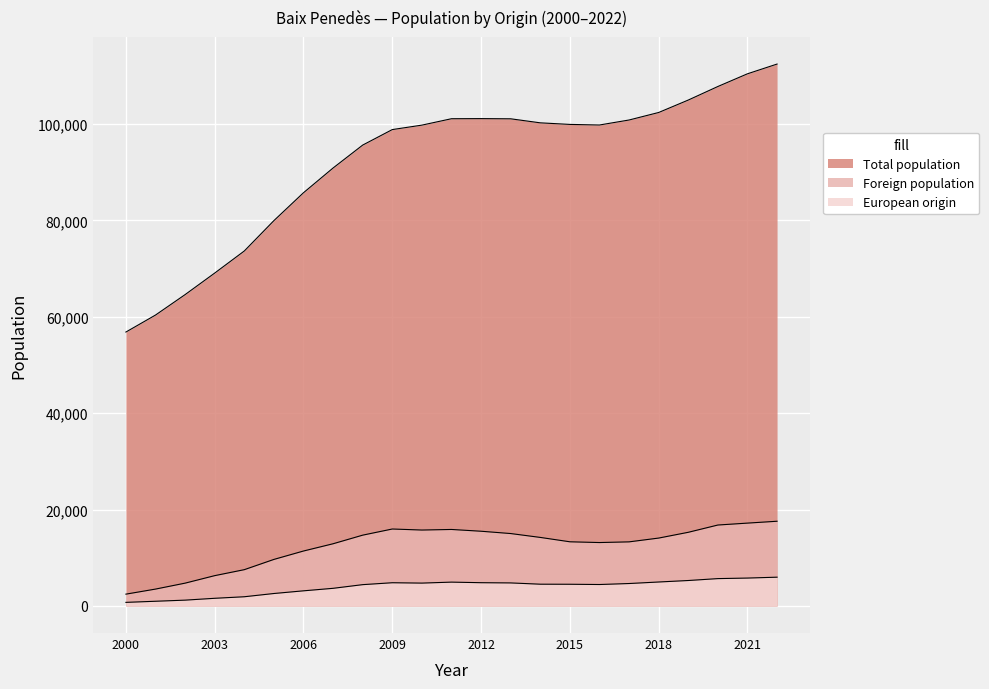

How many data points in Foreign population are less than 14085?

11